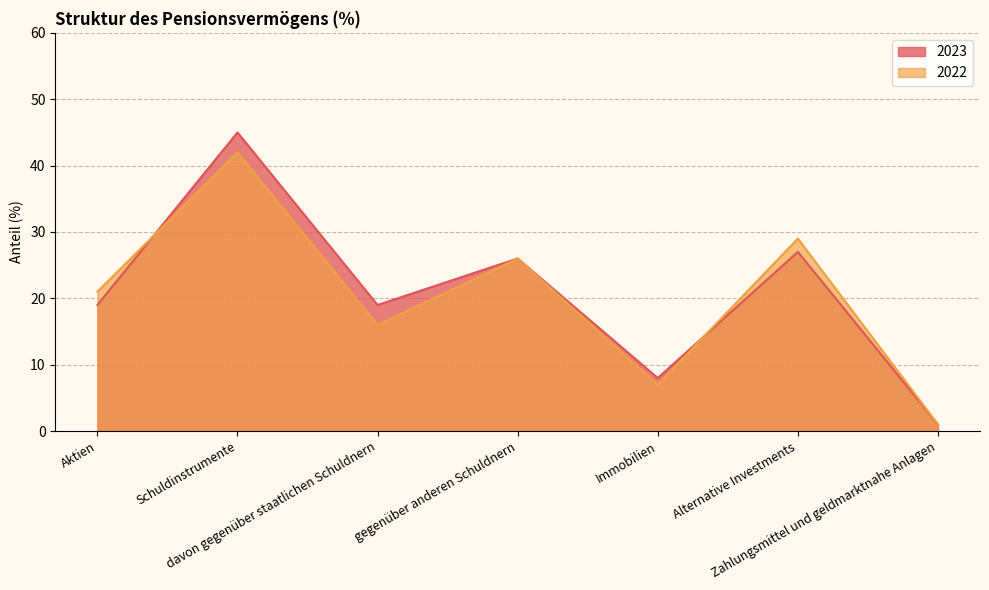

How many values in the 2023 series exceed 19?

3